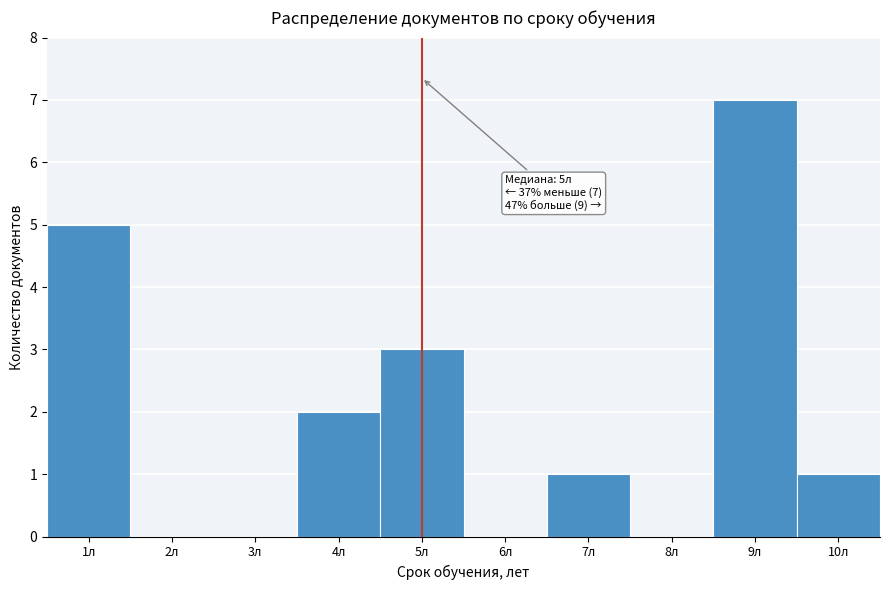

Which range on the x-axis has the tallest bar?

8.5 to 9.5